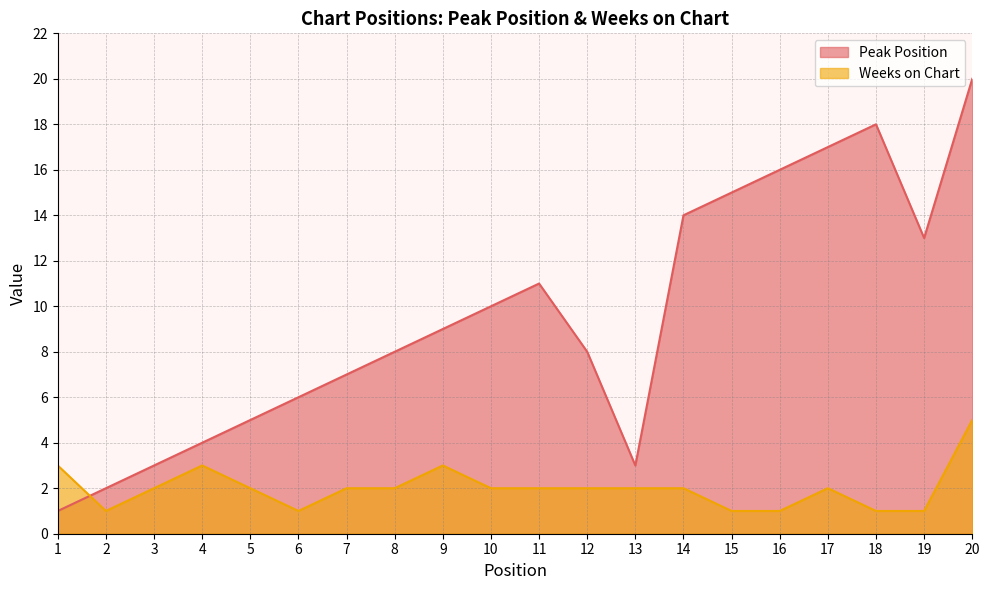

At which category does the chart reach its minimum across all series?

1